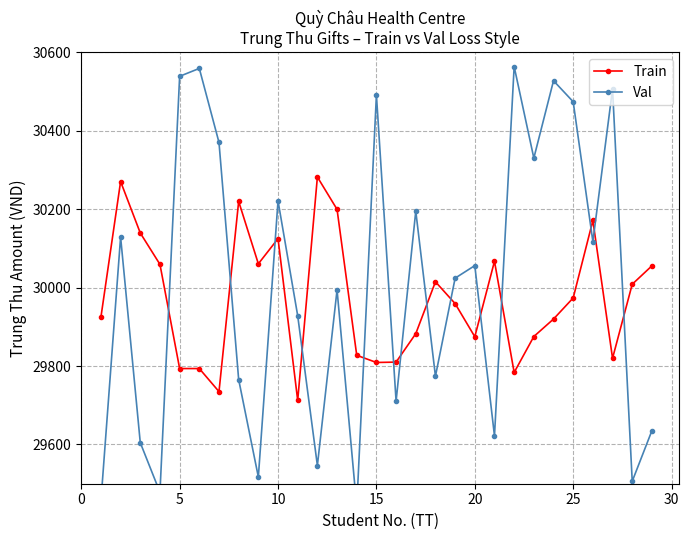

What are all the series names shown in the legend?

Train, Val